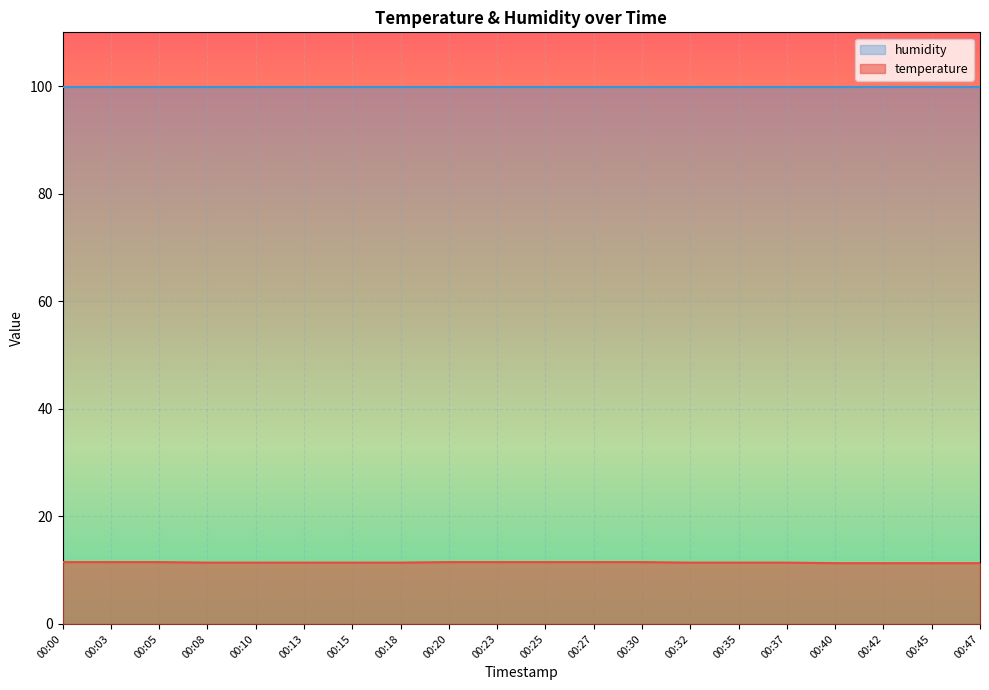

What is the difference between the values at 00:10 and 00:30?

0.1